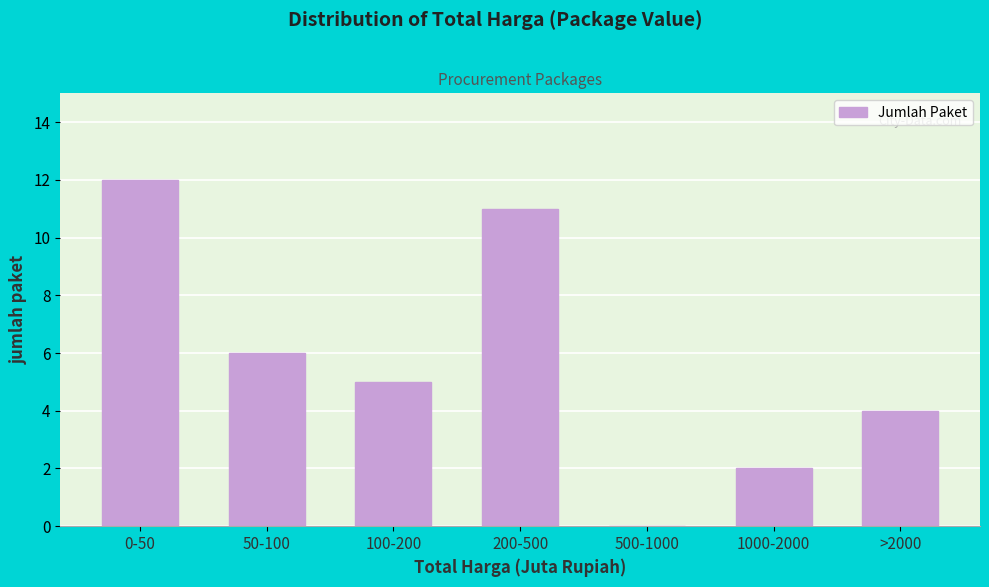

Reading right to left, list all the values displayed in this chart.

>2000=4	1000-2000=2	500-1000=0	200-500=11	100-200=5	50-100=6	0-50=12